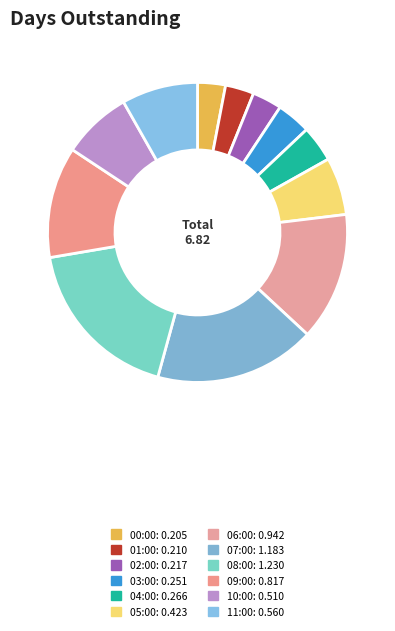

To the nearest percent, what is the combined percentage of 11:00 and 02:00?

11%